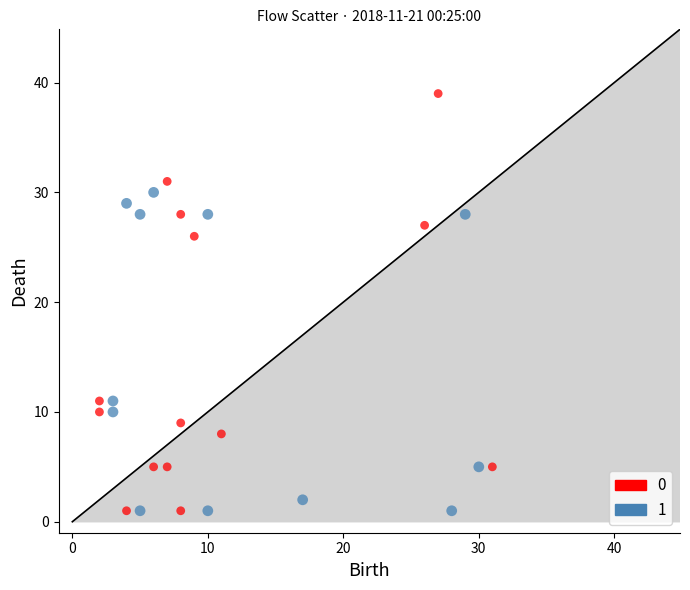

What are all the series names shown in the legend?

0, 1